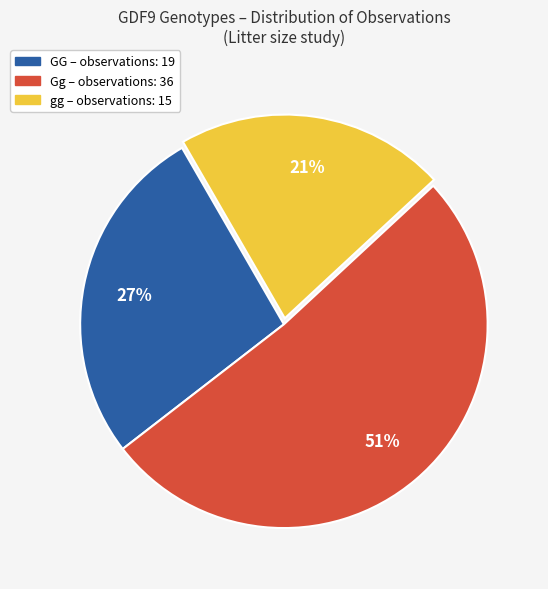

Is there a majority slice in this chart?

Yes